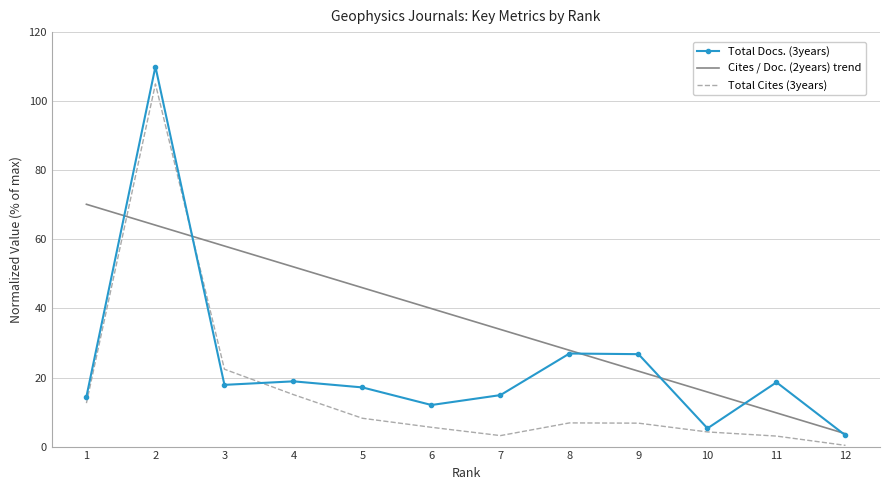

What is the approximate value of Cites / Doc. (2years) trend at 9?

21.8